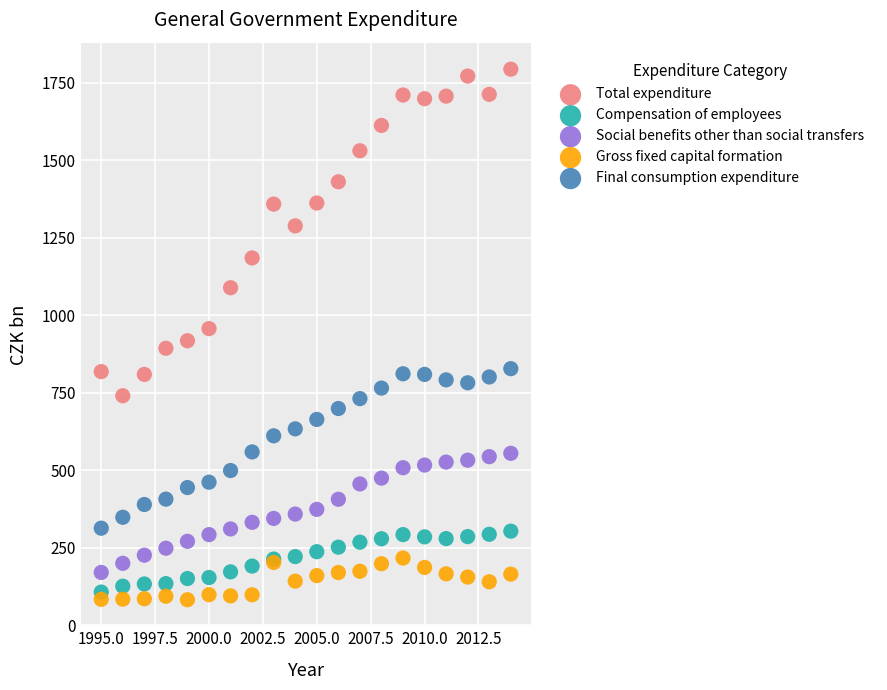

Which series reaches the maximum Y coordinate?

Total expenditure